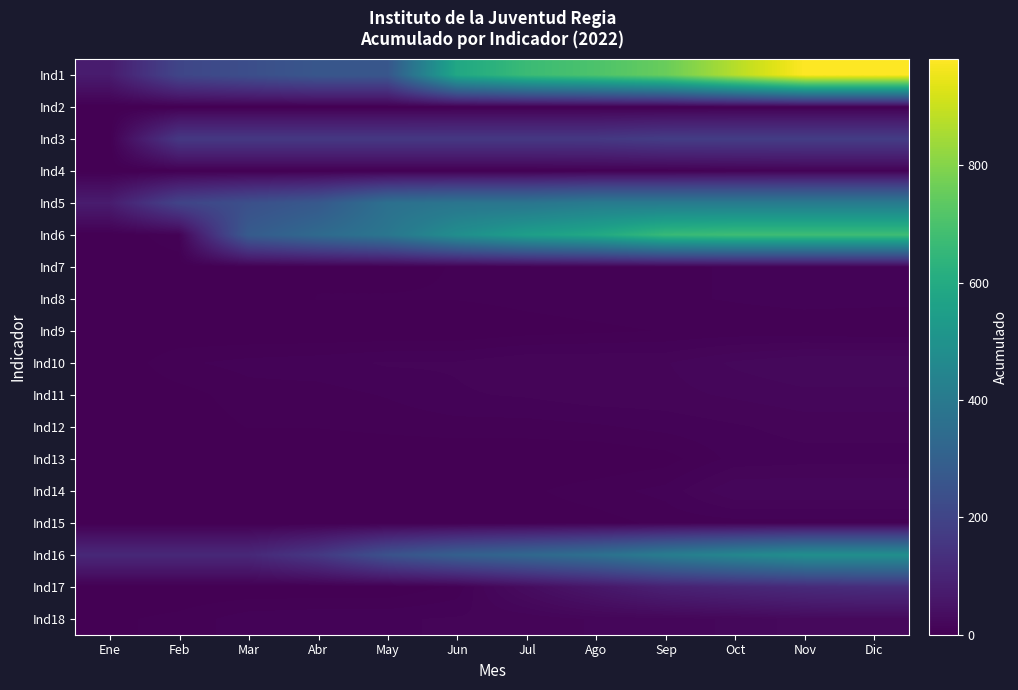

Which series has the largest total across all categories?

Ind1